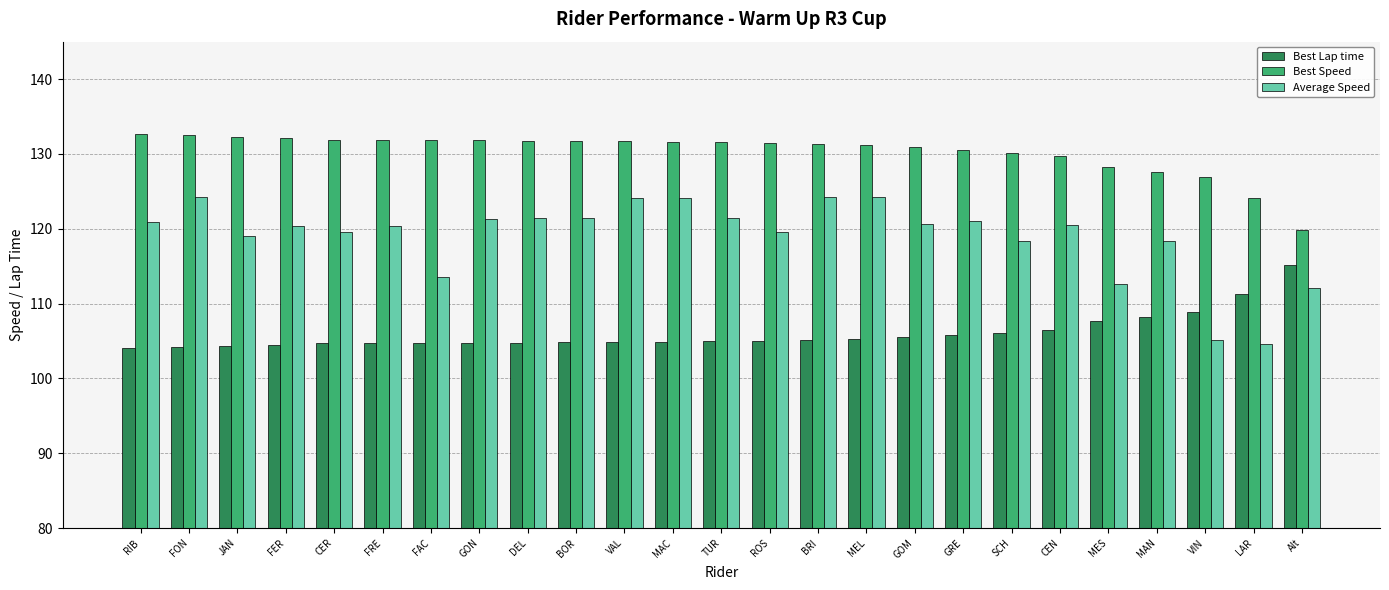

How many values in the Average Speed series are below 120?

10